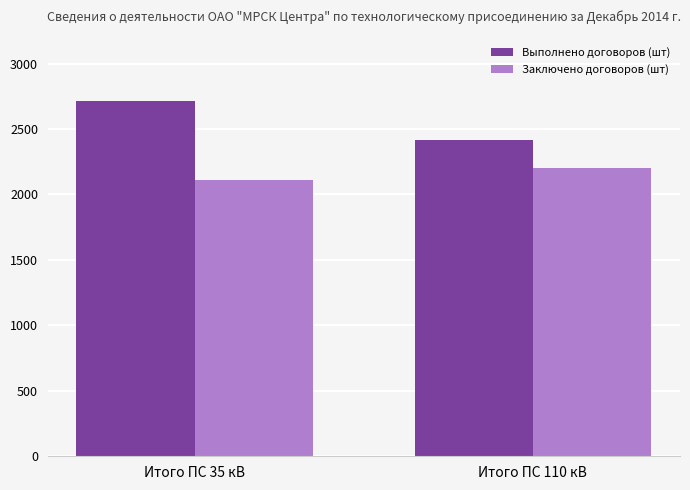

How many bars are there in each group?

2